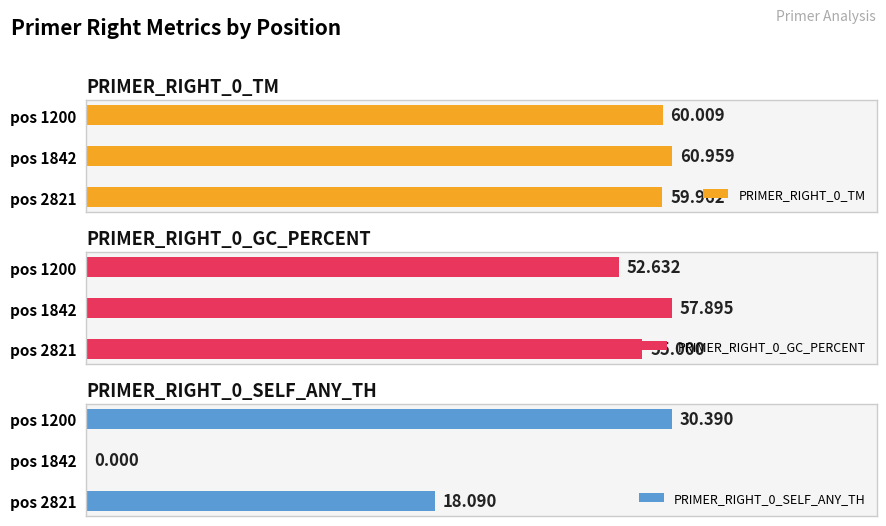

The value of PRIMER_RIGHT_0_TM at pos 1842 is 109.0. True or false?

False